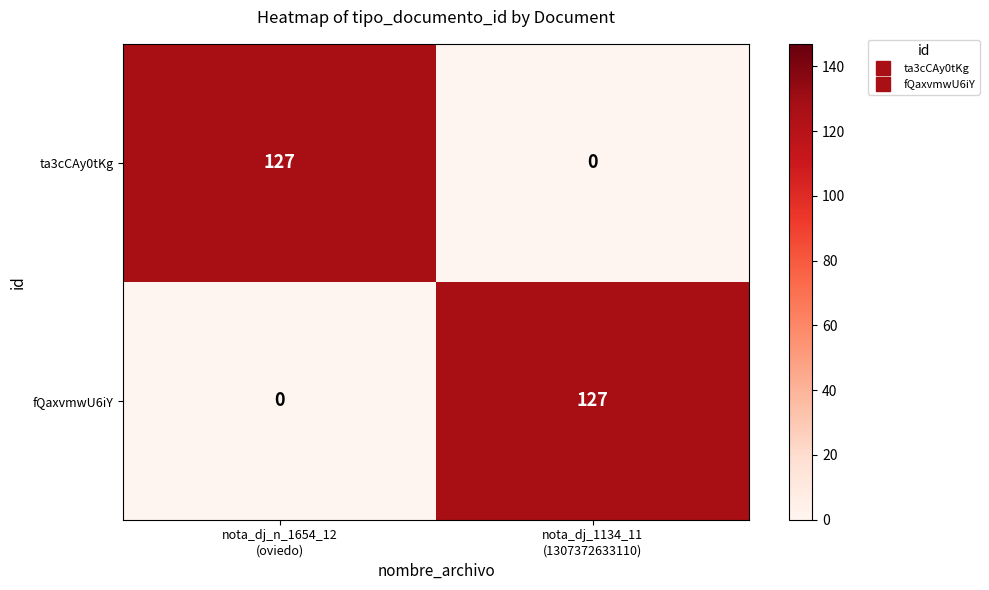

What is the greatest value displayed?

127